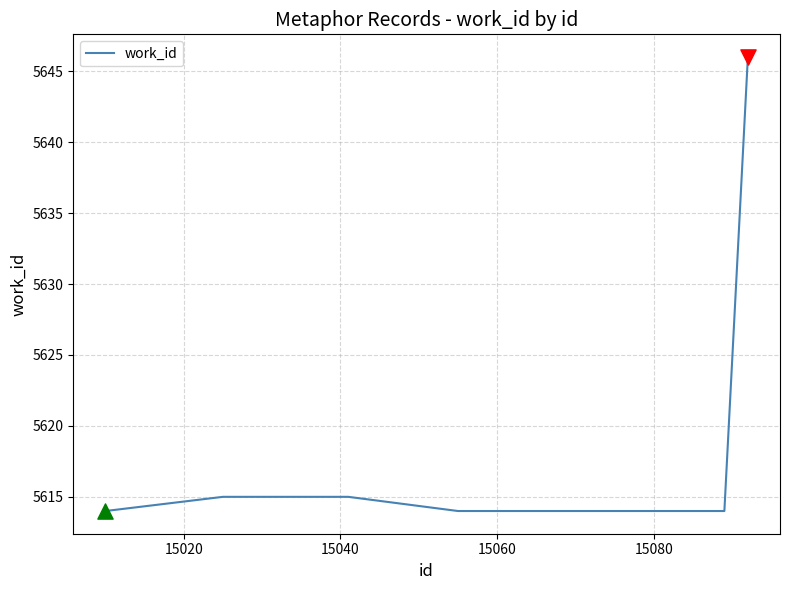

What is the difference between the maximum and minimum values?

32